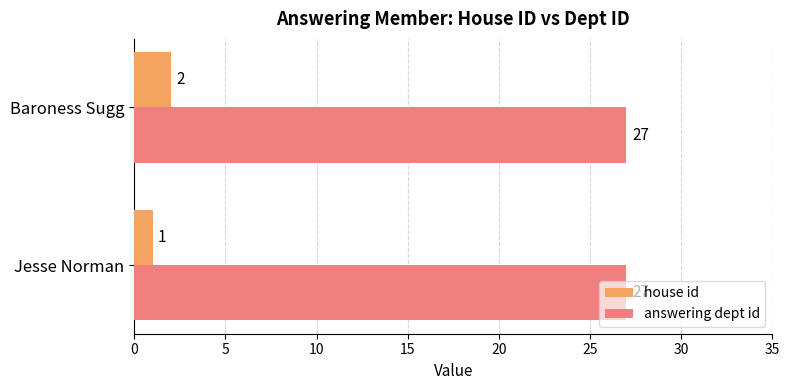

What are all the series names shown in the legend?

house id, answering dept id